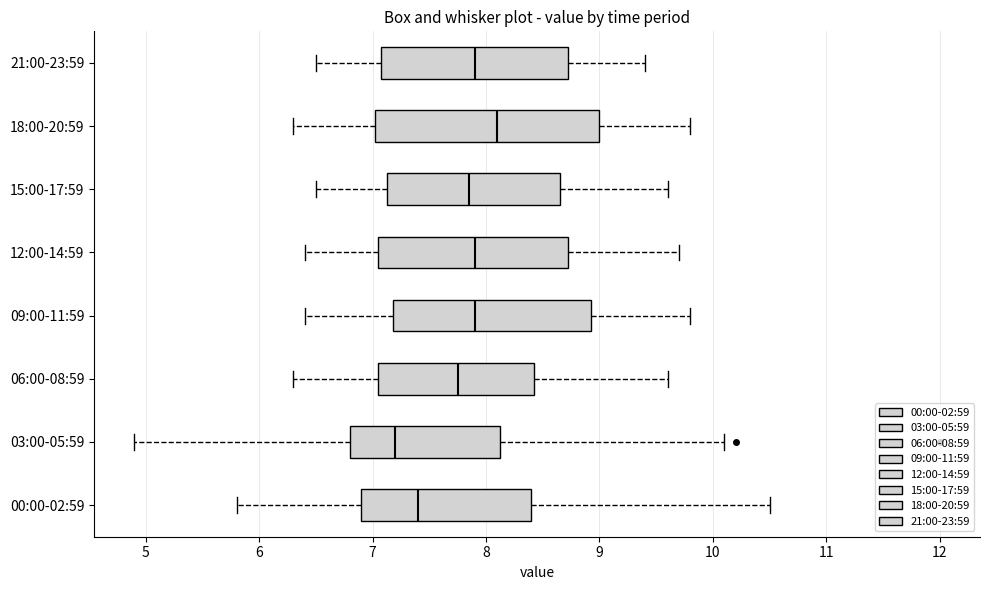

Where is the left edge of the box for 00:00-02:59 on the x-axis? The values are not printed on the chart, so give them approximately, as read against the axis.

6.9